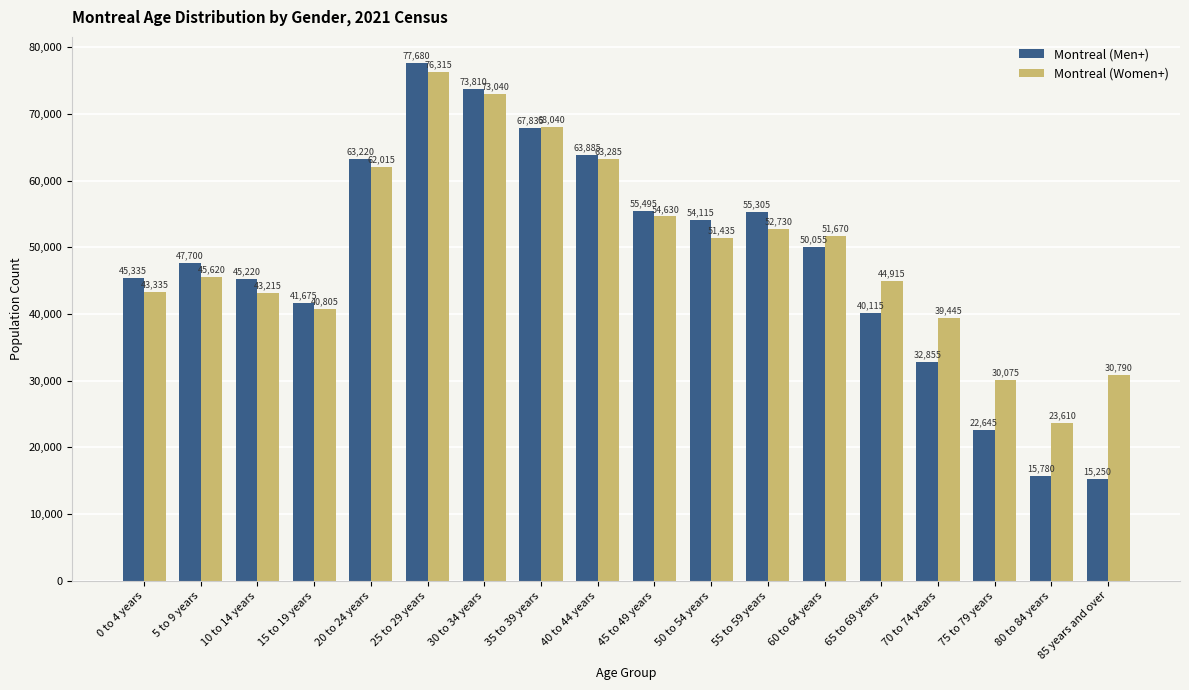

Which series has the widest spread of values?

Montreal (Men+)